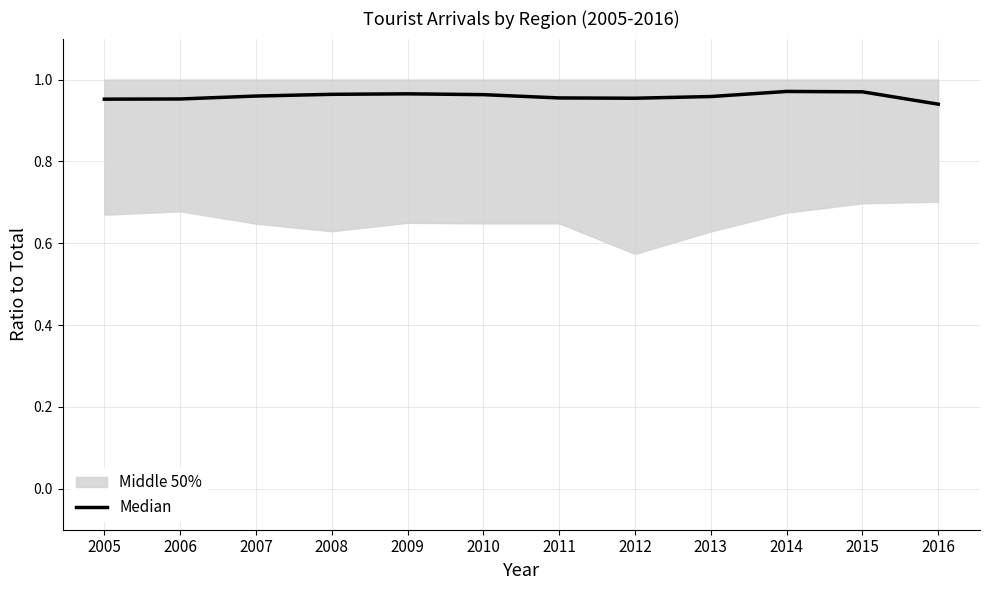

What is the value of the 9th point from the left?

1.0